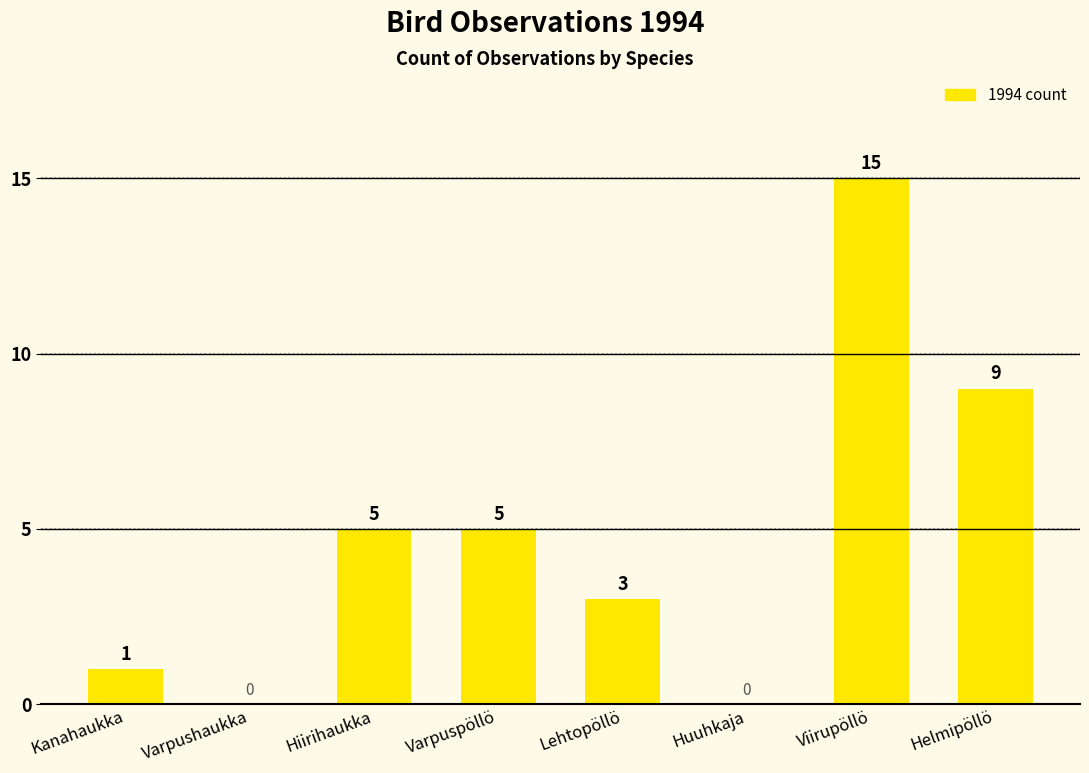

Is it true that the value at Viirupöllö is 3?

False